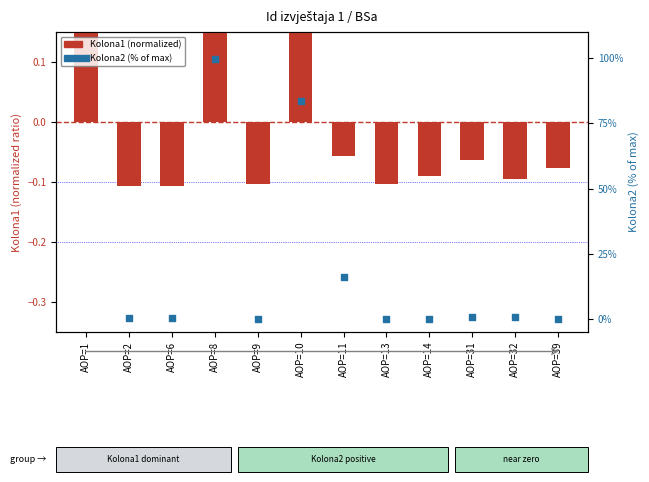

What are all the series names shown in the legend?

Kolona1 (normalized), Kolona2 (% of max)